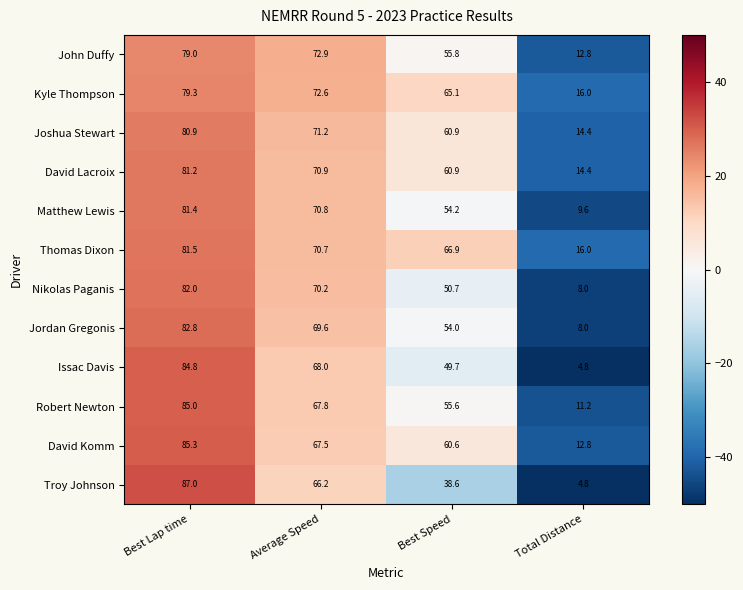

Is it true that David Komm equals 67.5 at Average Speed?

True